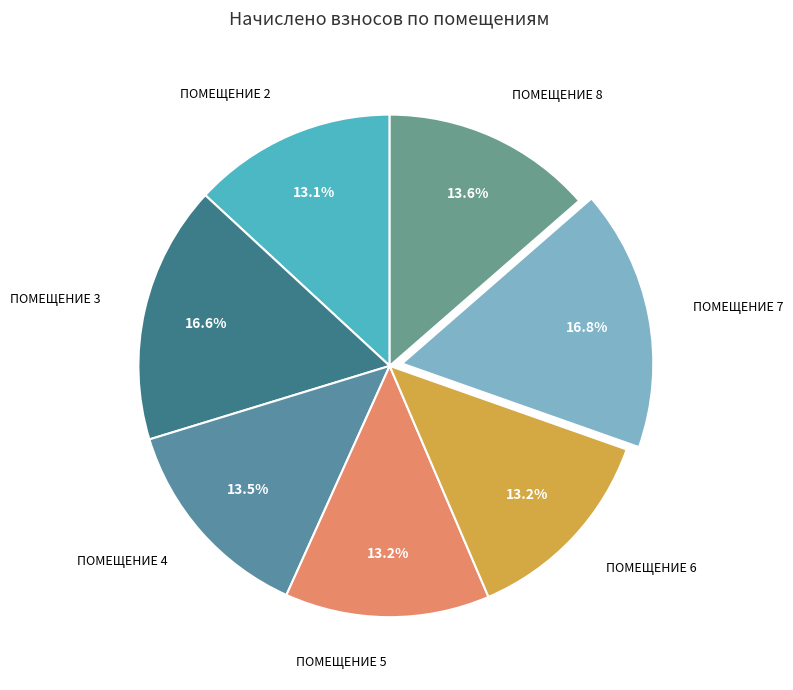

Rank the categories by value from highest to lowest.

7, 3, 8, 4, 5, 6, 2